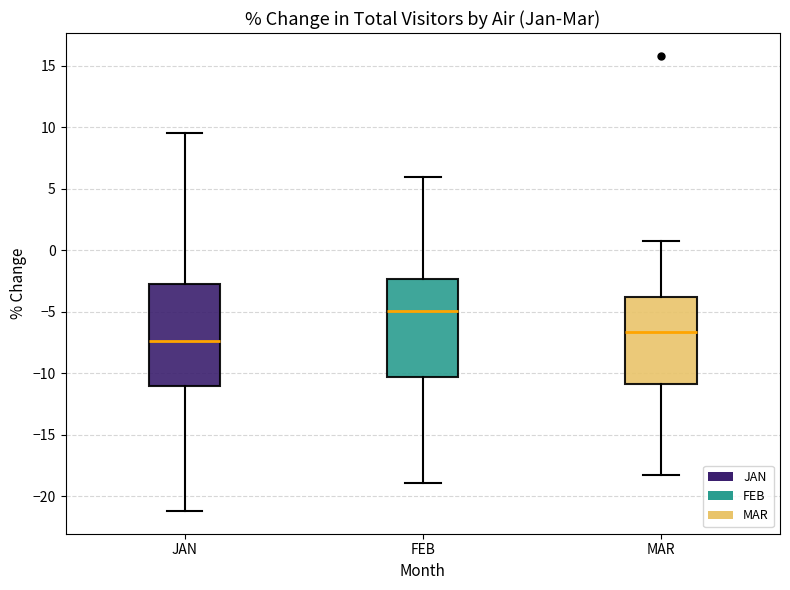

Where is the lower edge of the box for MAR on the y-axis? The values are not printed on the chart, so give them approximately, as read against the axis.

-11.0